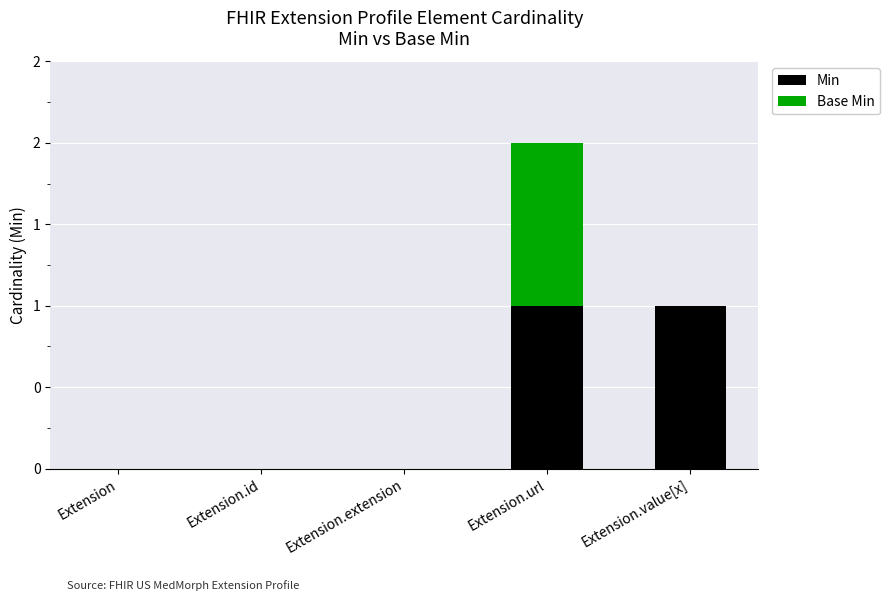

True or false: Min has a value of 1 at Extension.url.

True